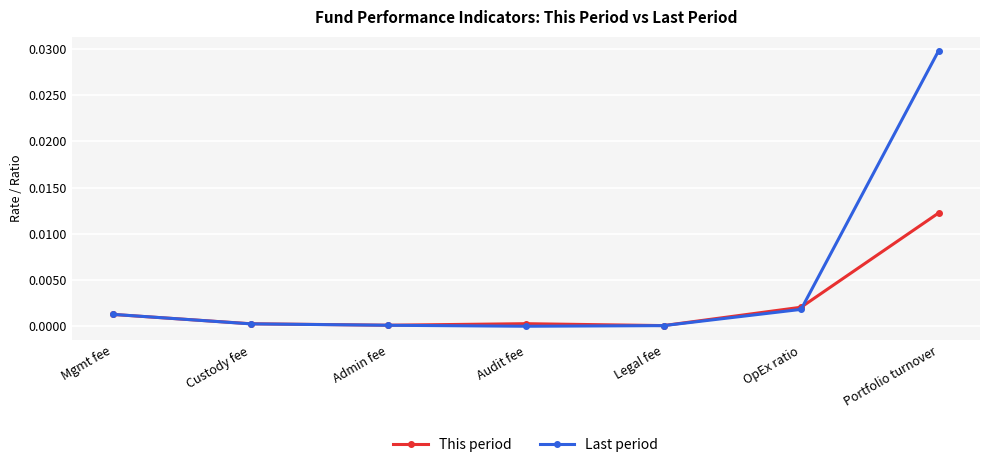

Which series has the largest total across all categories?

Last period